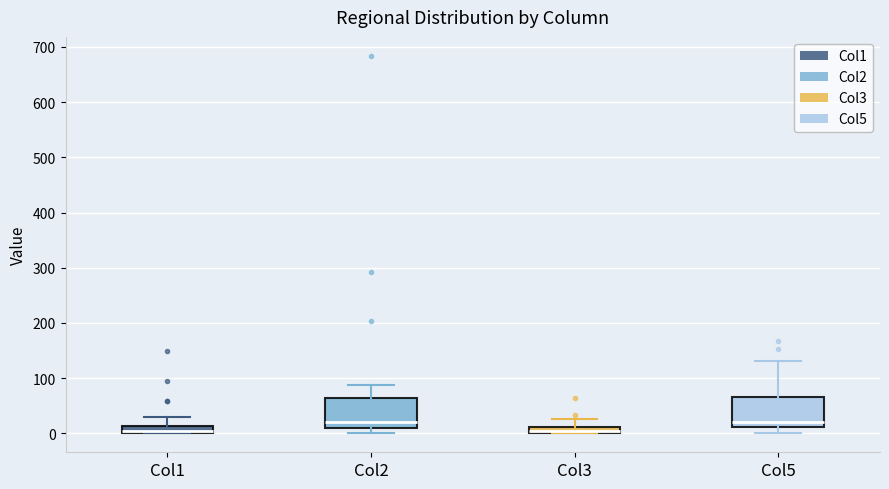

Where does the median line of the box for Col5 sit on the y-axis? The values are not printed on the chart, so give them approximately, as read against the axis.

20